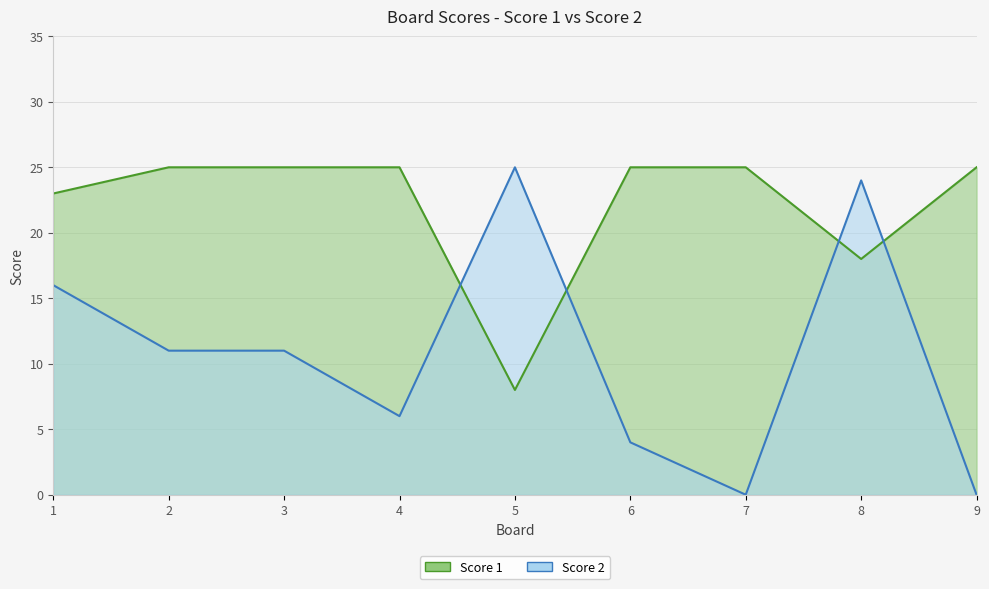

Where is Score 2 nearest to the value 12?

2